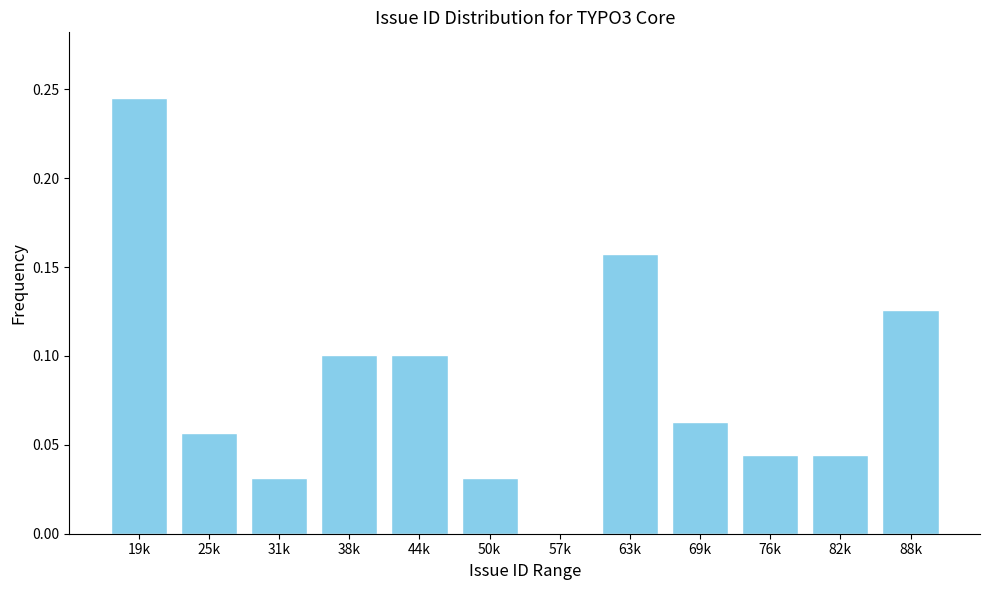

What is the sum of all values?

1.0